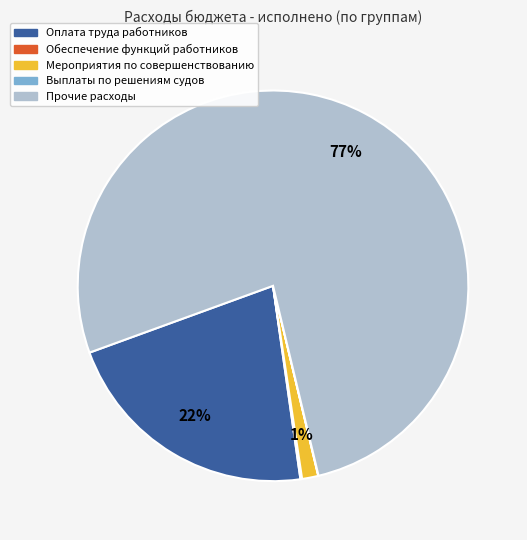

To the nearest percent, what is the average slice percentage?

20%